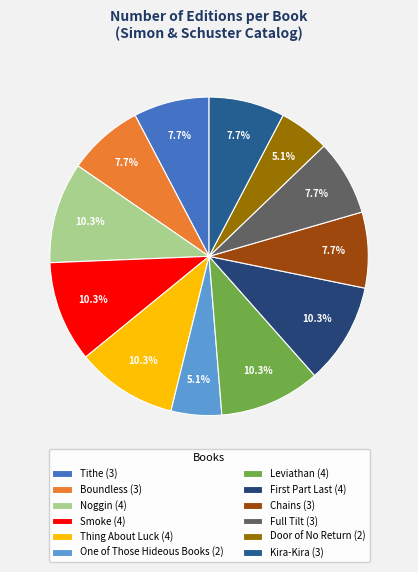

To the nearest percent, what is the combined percentage of Door of No Return and Noggin?

15%